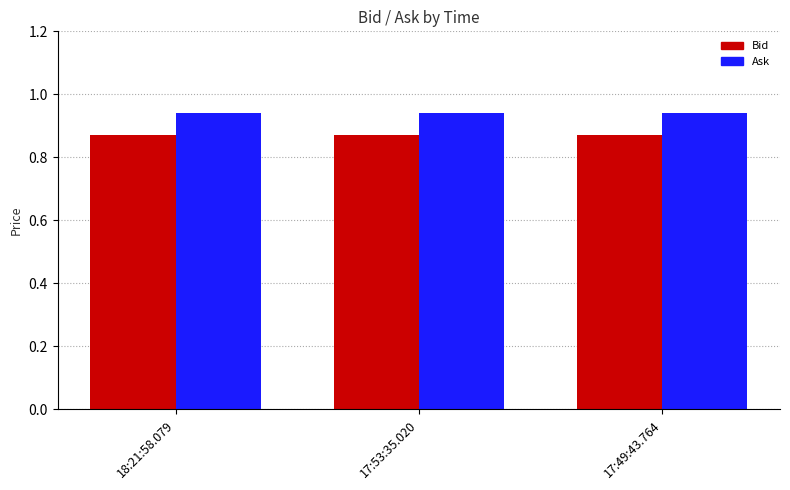

Which series has the largest total across all categories?

Ask